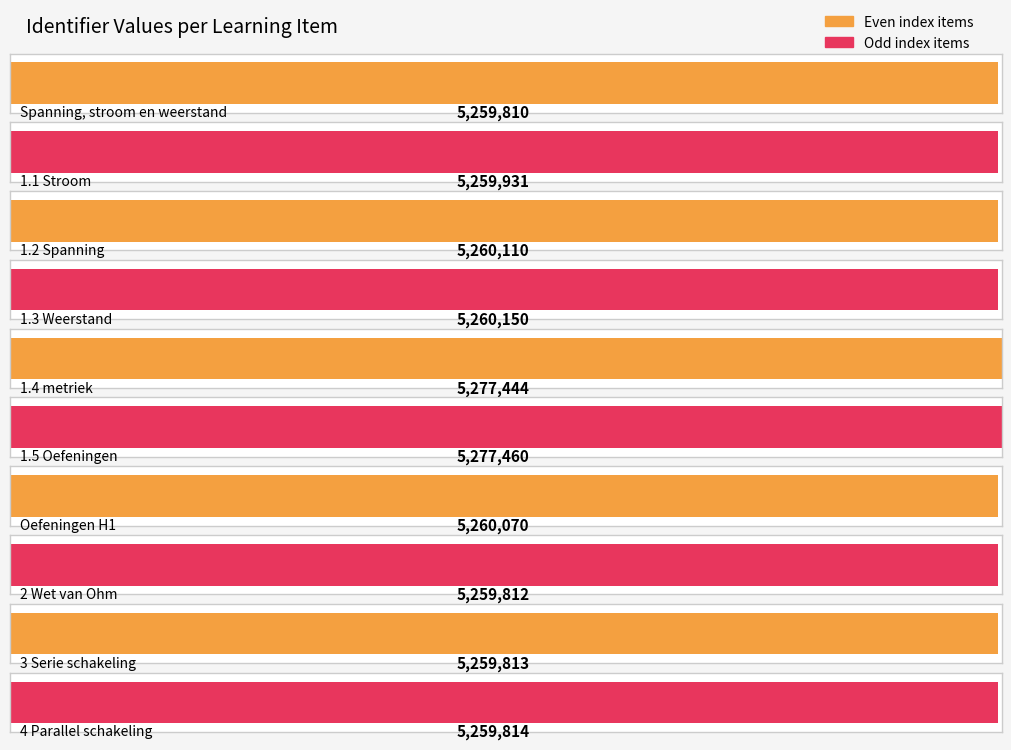

Reading left to right, what are all the values shown in this chart?

5259810	5259931	5260110	5260150	5277444	5277460	5260070	5259812	5259813	5259814